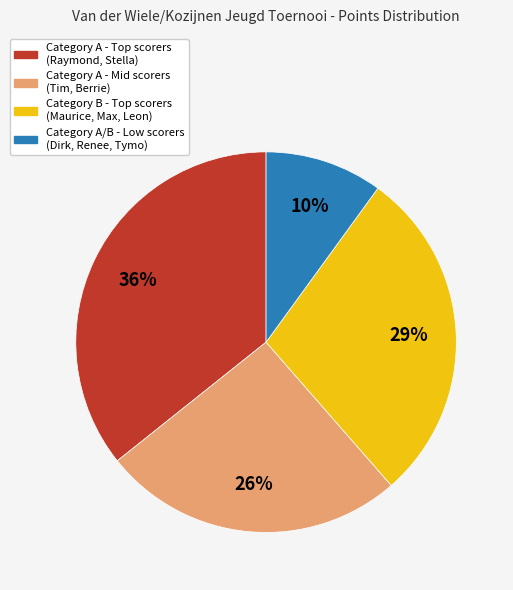

What percentage is the Category A - Mid scorers (Tim, Berrie) slice, to the nearest percent?

26%